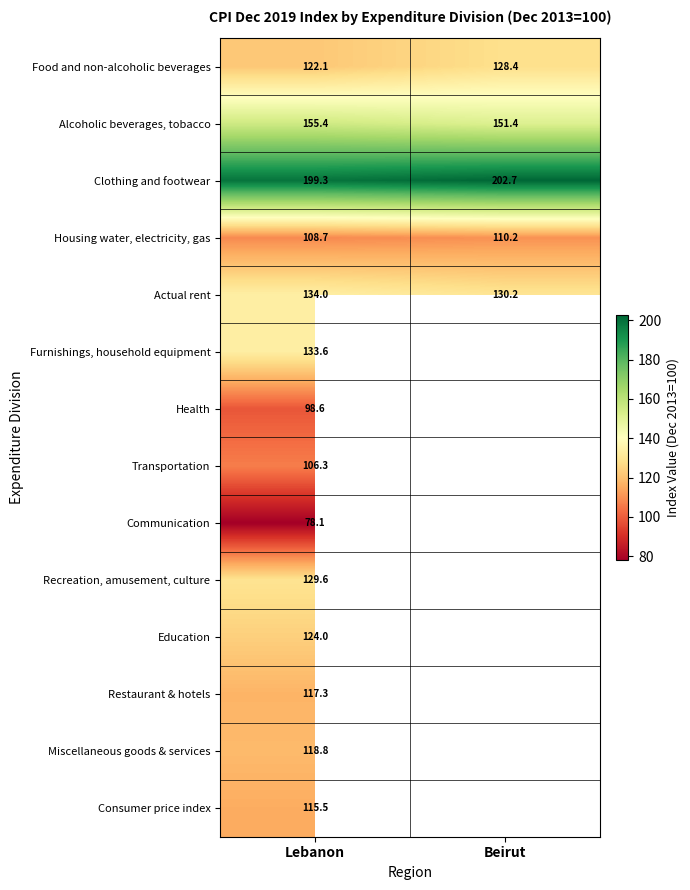

At which label does Alcoholic beverages, tobacco reach its minimum?

Beirut